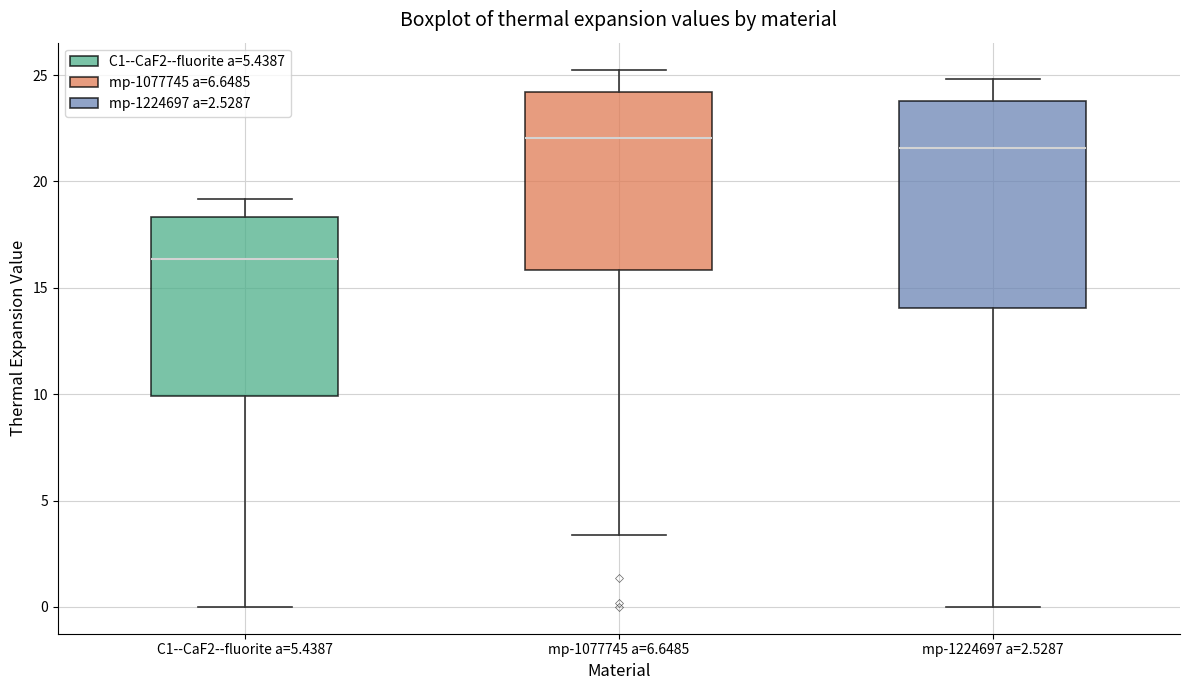

Where is the upper edge of the box for mp-1077745 a=6.6485 on the y-axis? The values are not printed on the chart, so give them approximately, as read against the axis.

24.0